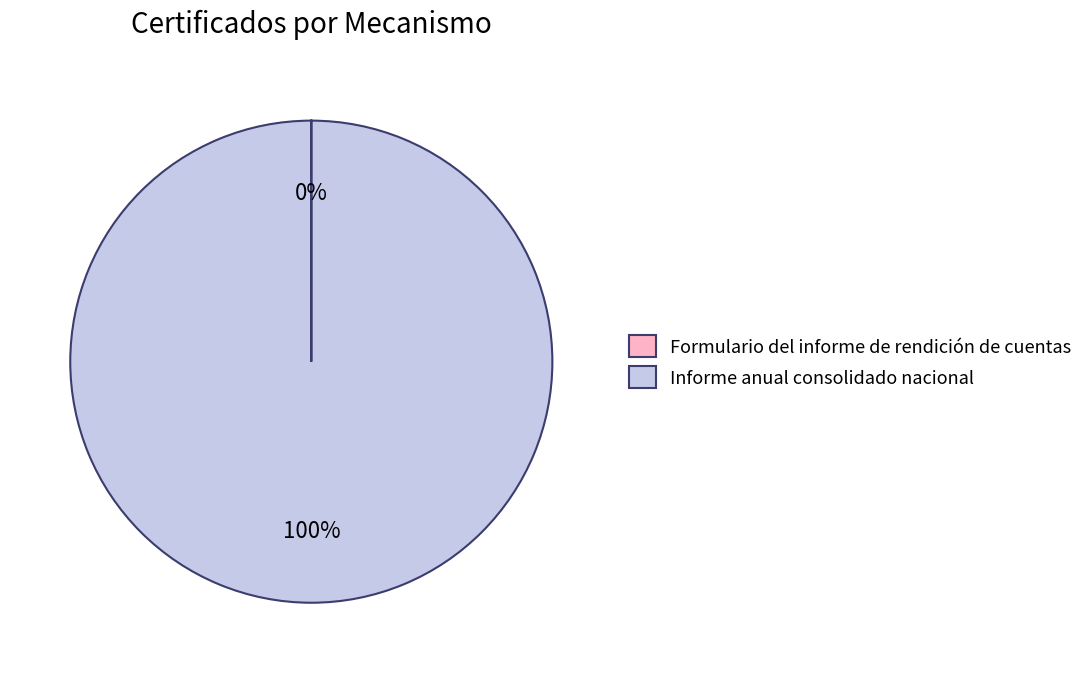

Which category has the biggest portion of the pie?

Informe anual consolidado nacional